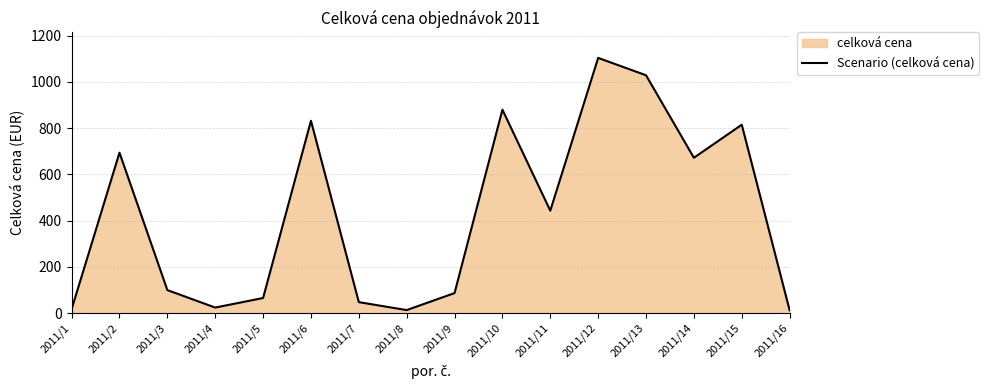

How many categories are shown in the chart?

16